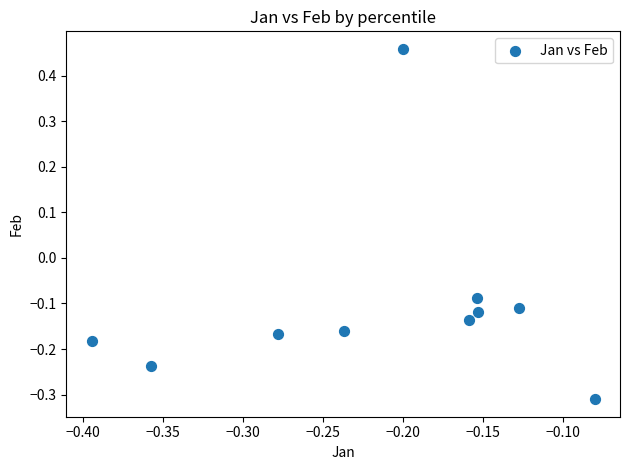

What is the range of Y values (max minus min)?

0.8